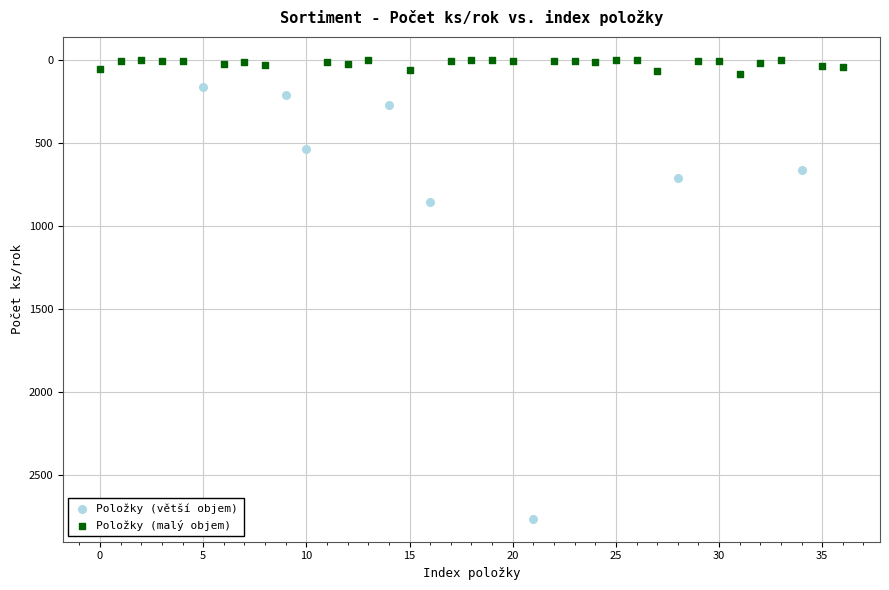

Which series contains the lowest Y value?

Položky (malý objem)